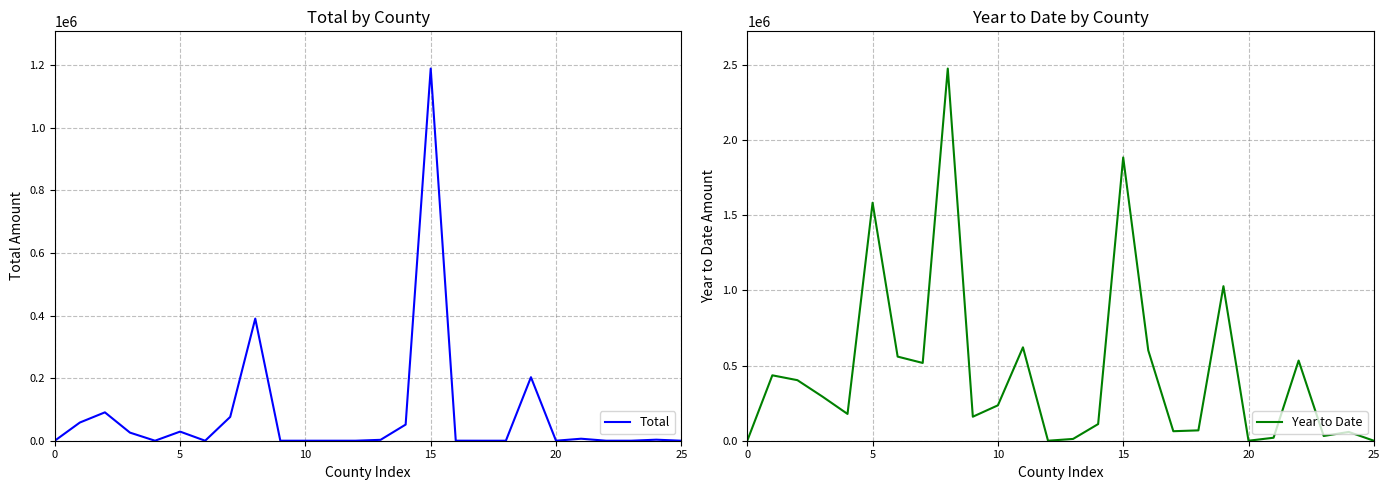

What are all the series names shown in the legend?

Total, Year to Date